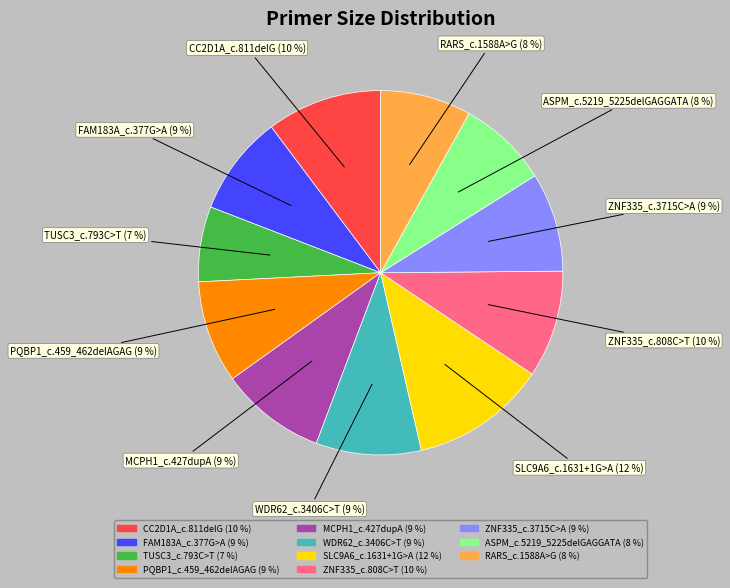

What is the largest slice in the pie chart?

SLC9A6_c.1631+1G>A